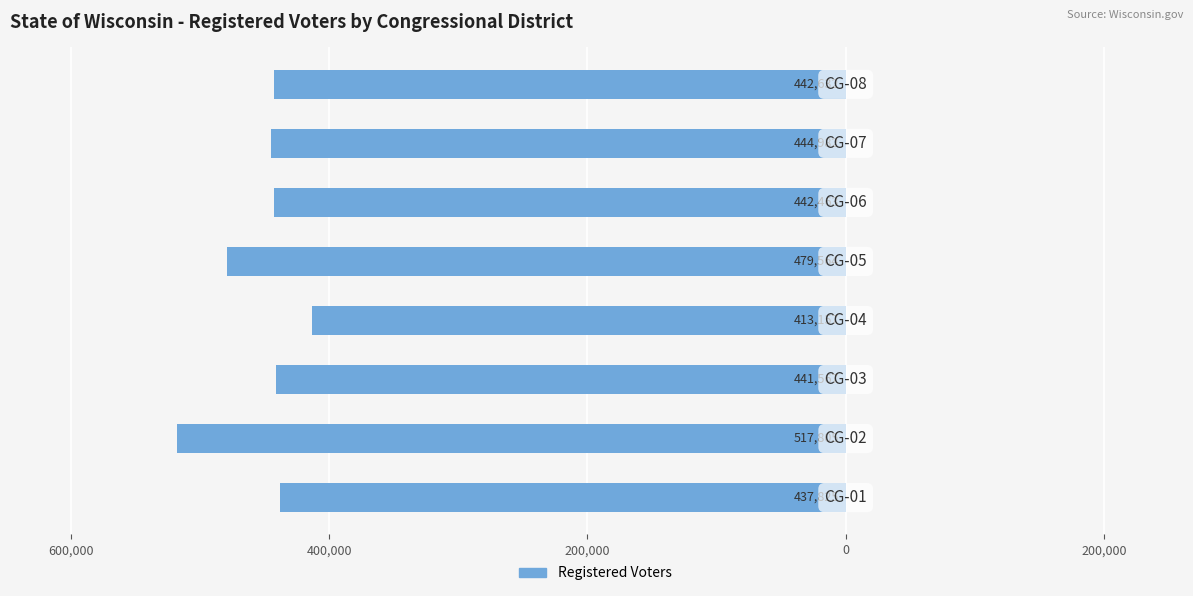

Does the chart contain any negative values?

Yes